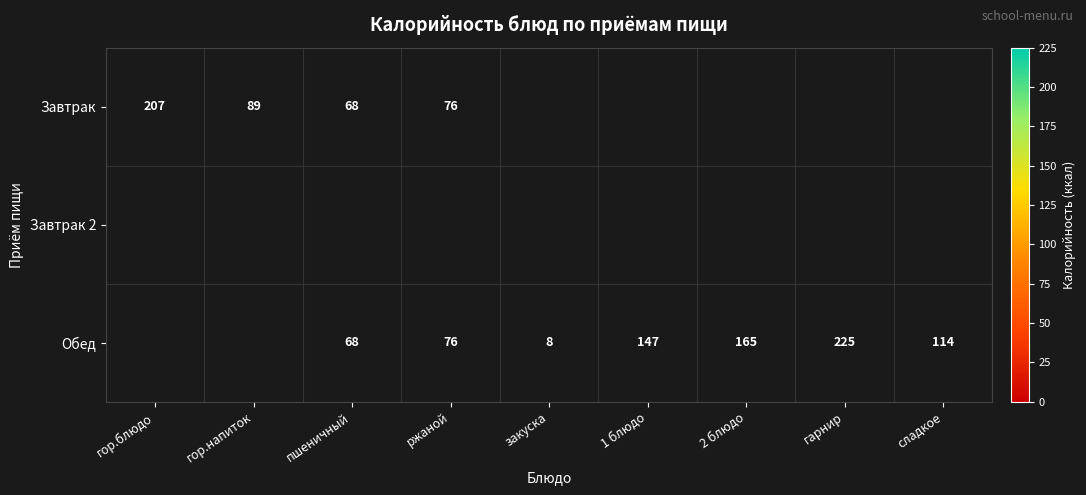

The Обед series shows 246 at 2 блюдо. True or false?

False